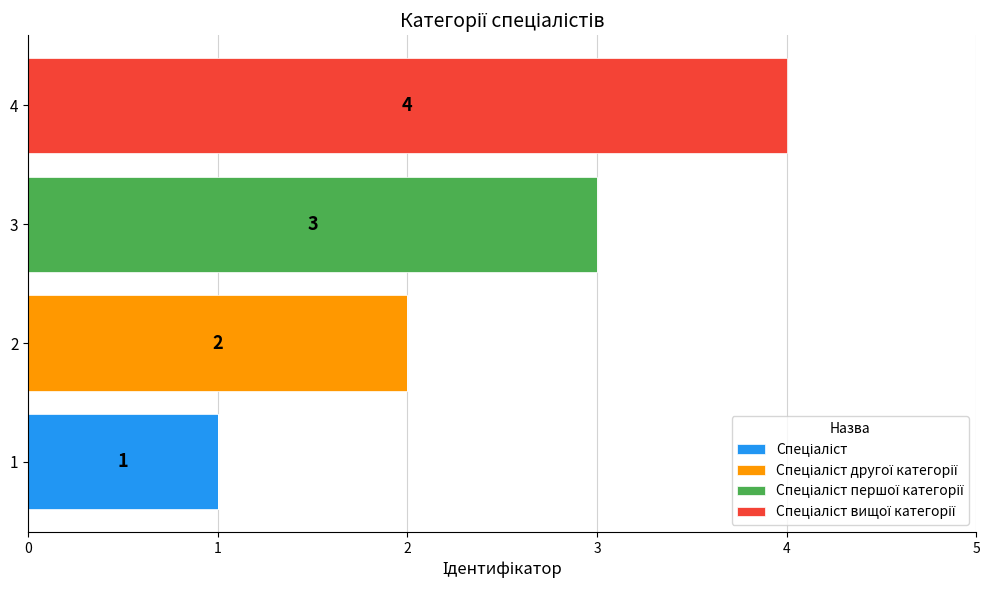

At which category is the sum across all series the highest?

4